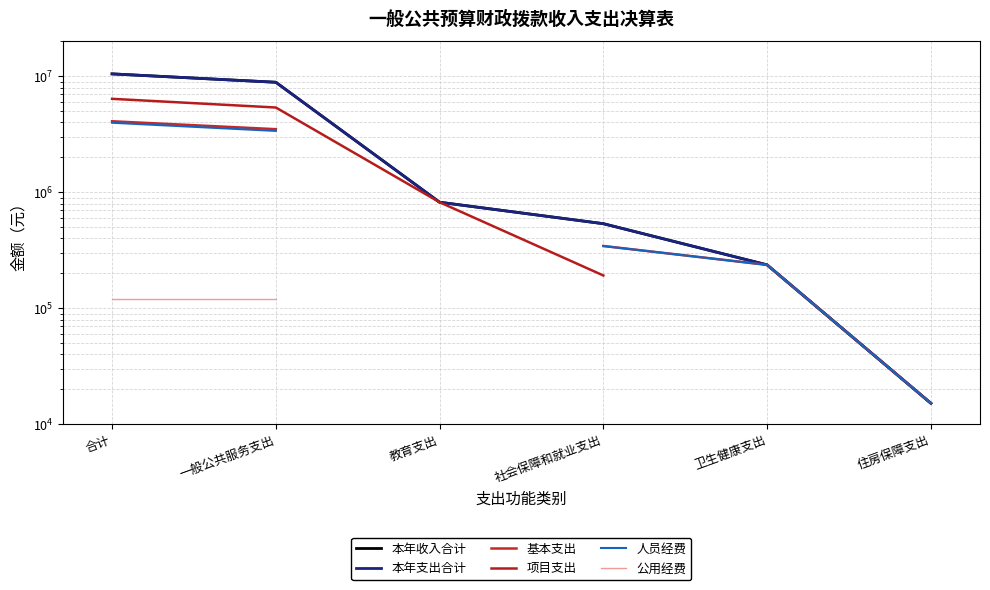

How many values in the 本年收入合计 series are below 820906?

3